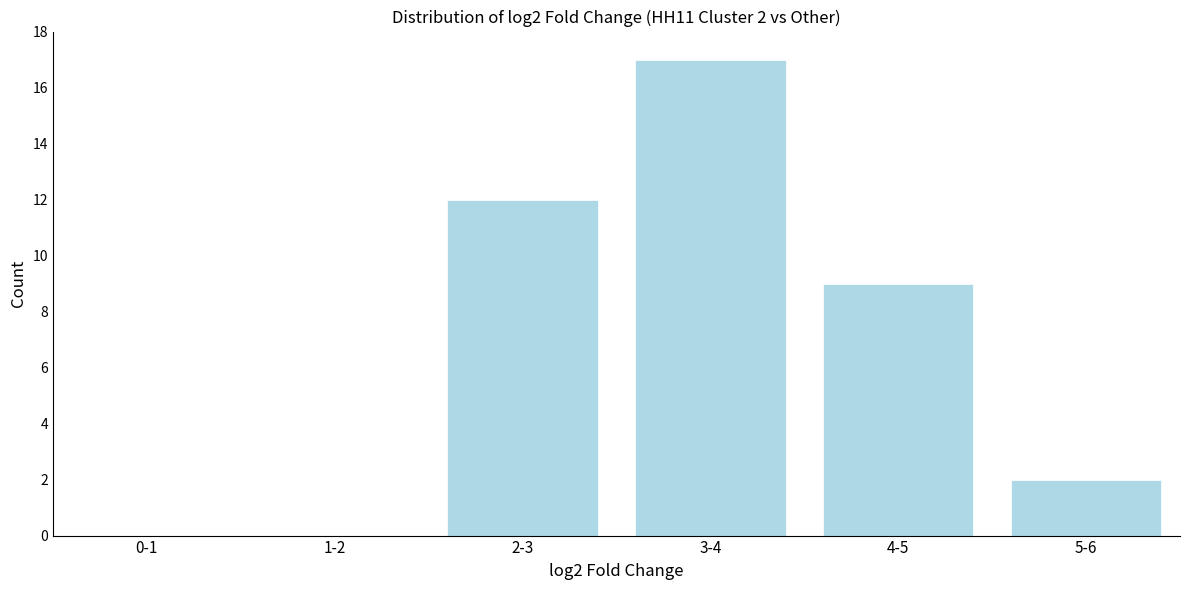

Reading left to right, extract all data points from this chart.

0-1=0	1-2=0	2-3=12	3-4=17	4-5=9	5-6=2